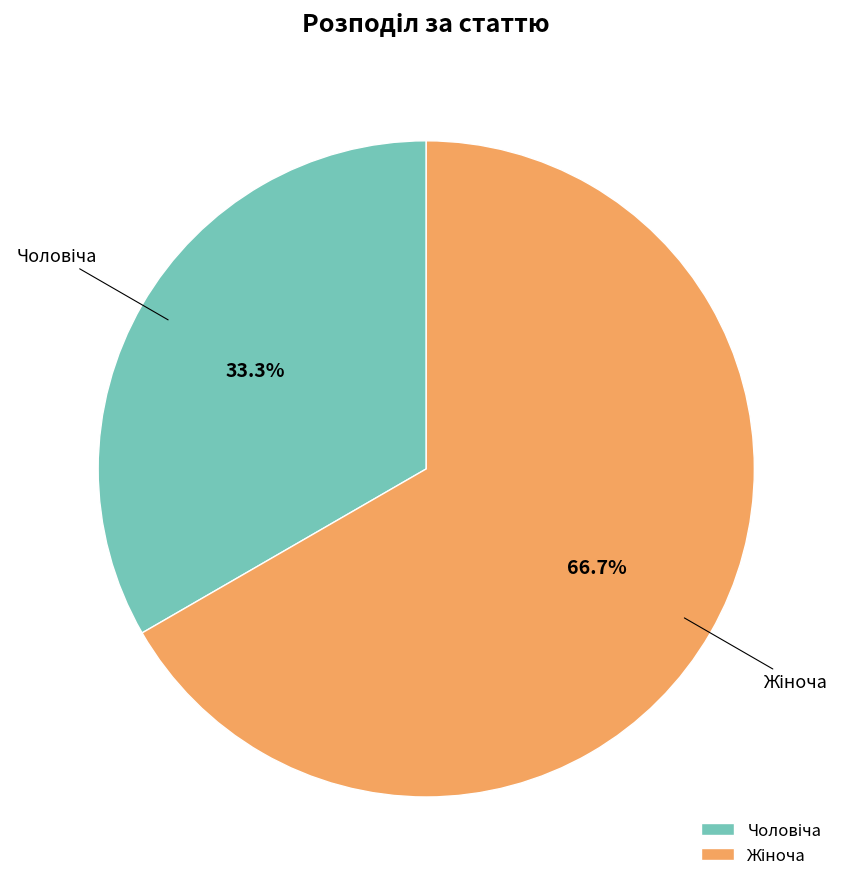

Does any single category account for the majority?

Yes